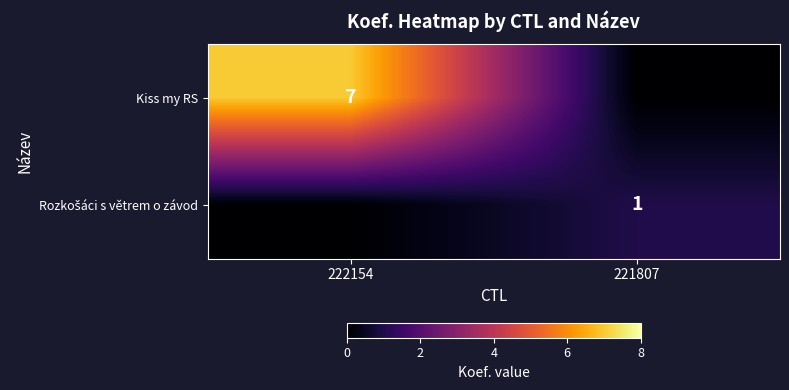

True or false: Kiss my RS has a value of 7 at 222154.

True